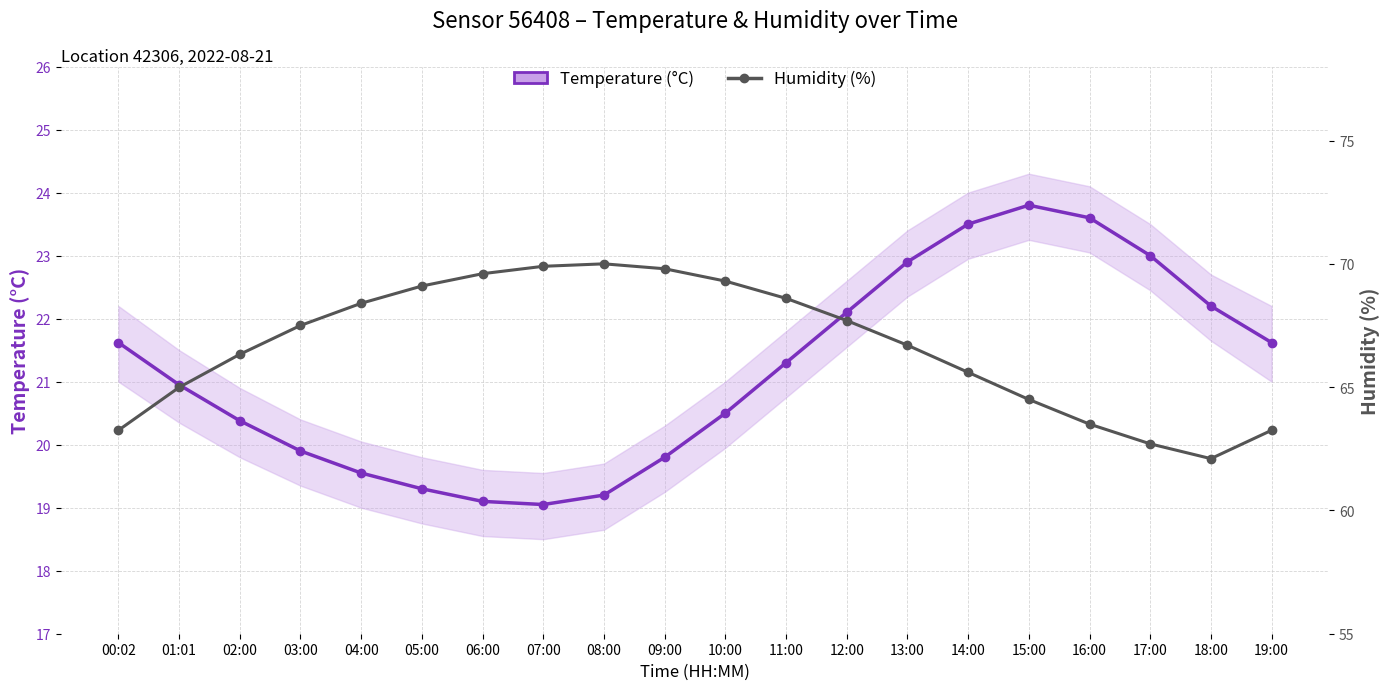

The Humidity (%) series shows 83.7 at 00:02. True or false?

False